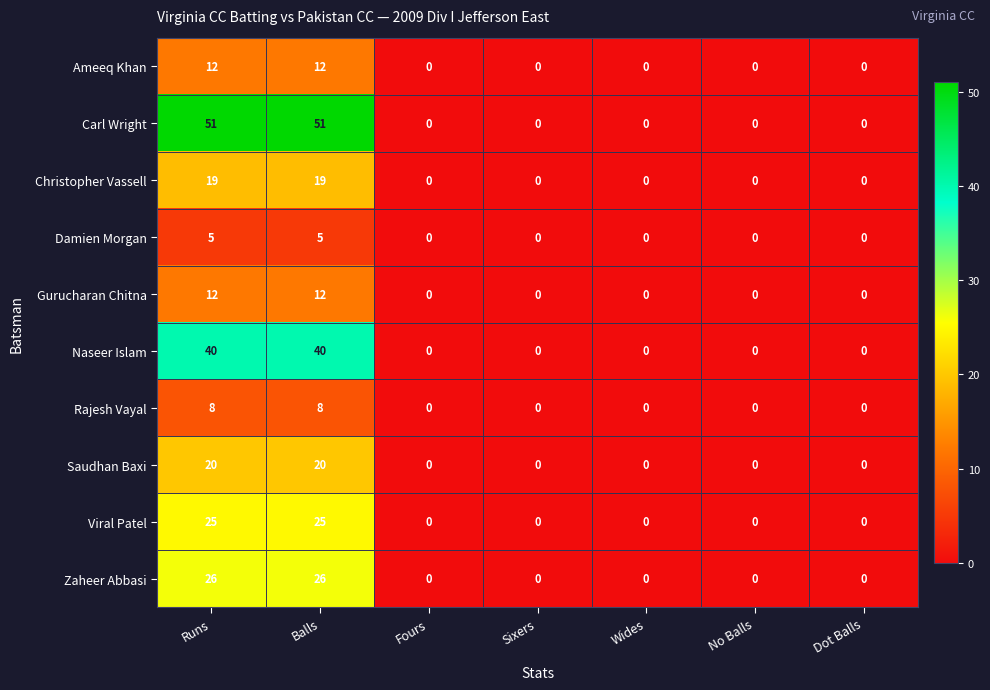

What is the total value across all series at Balls?

218